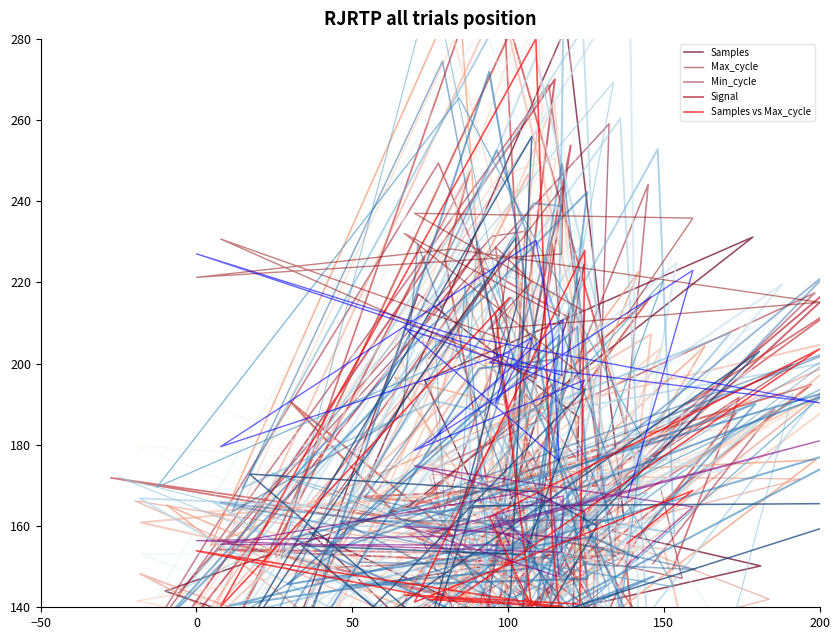

What is the average value of the Signal series?

219.8